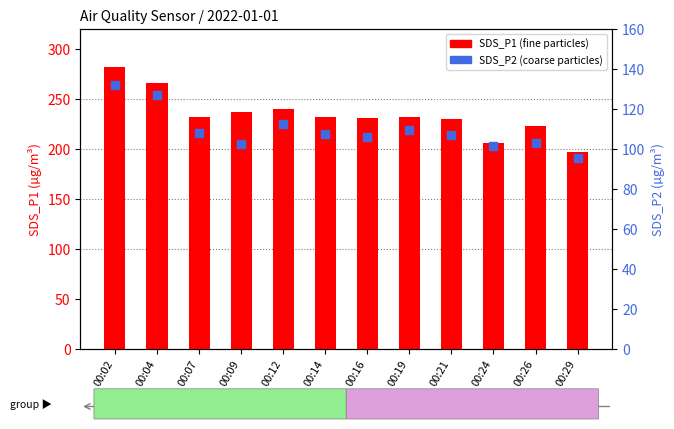

At which category is the sum across all series the highest?

00:02